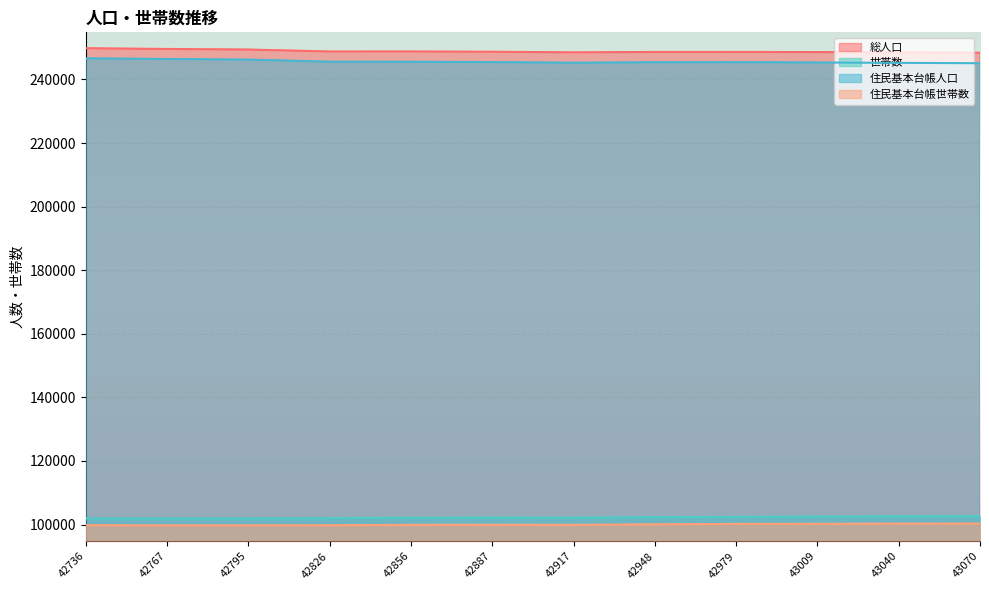

List the series in order of their peak value, lowest first.

住民基本台帳世帯数, 世帯数, 住民基本台帳人口, 総人口